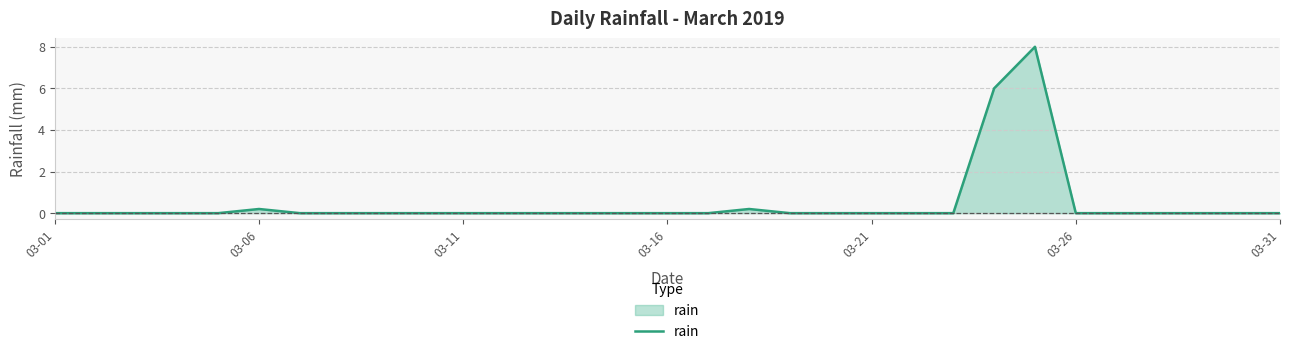

What is the greatest value displayed?

8.0